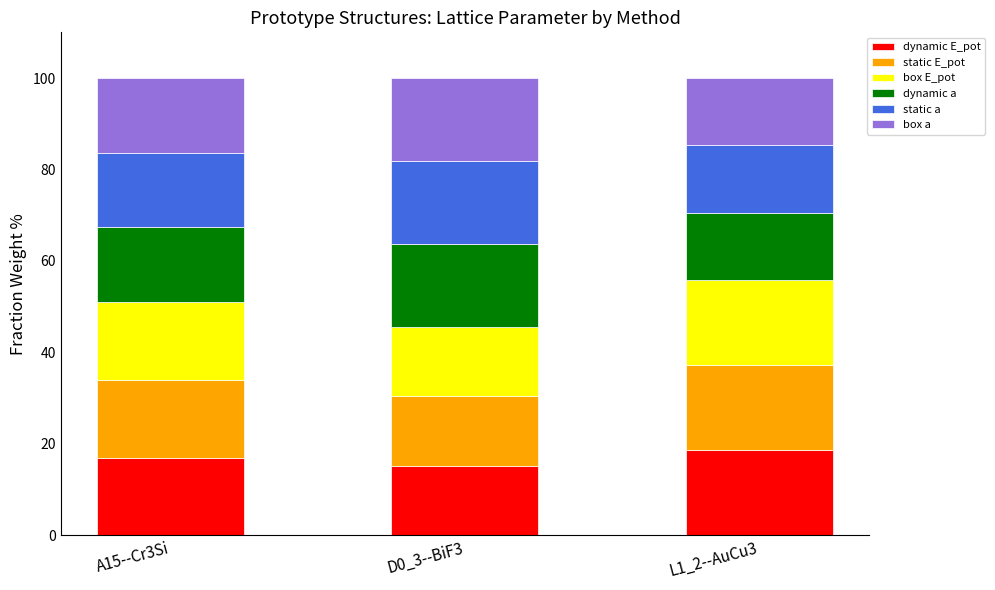

What is the maximum value for dynamic E_pot?

18.6